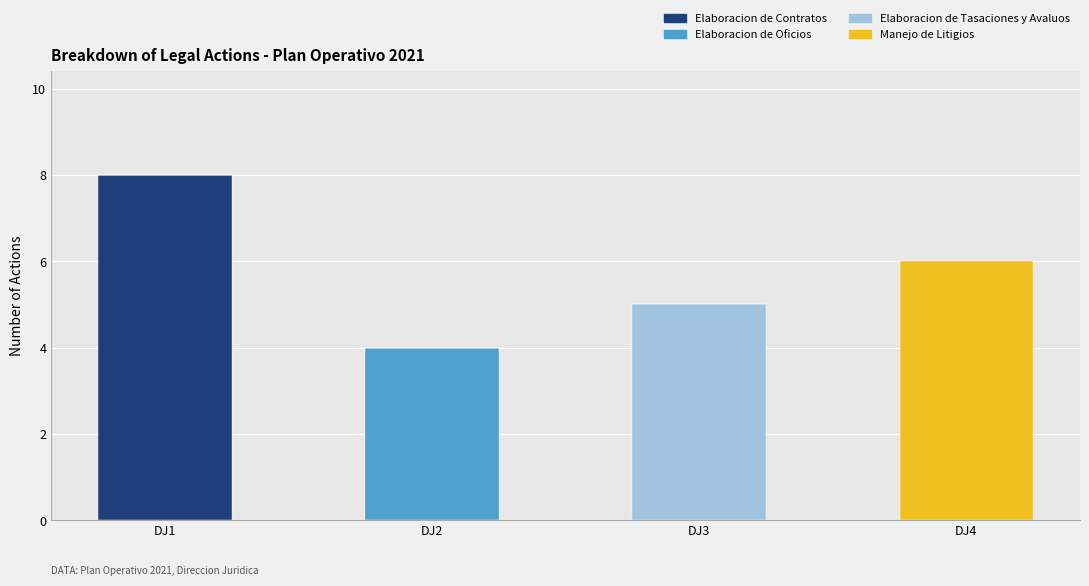

What is the total value across all series at DJ2?

4